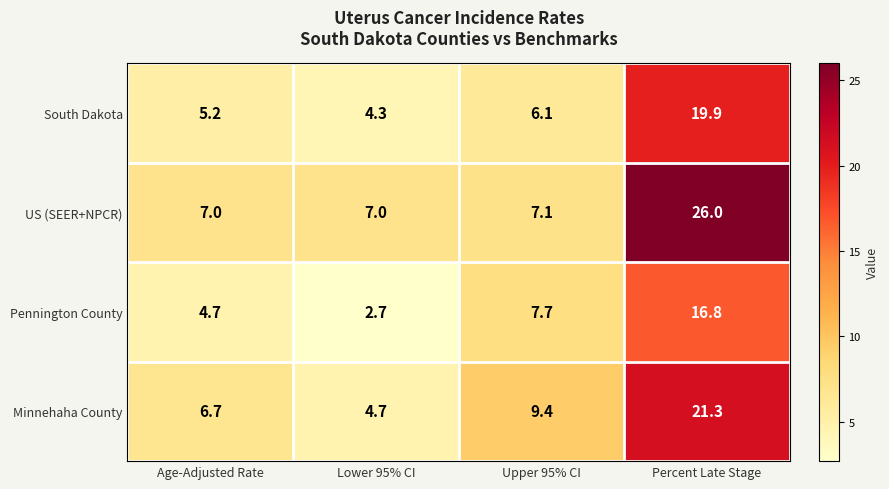

Which series has the largest total across all categories?

US (SEER+NPCR)